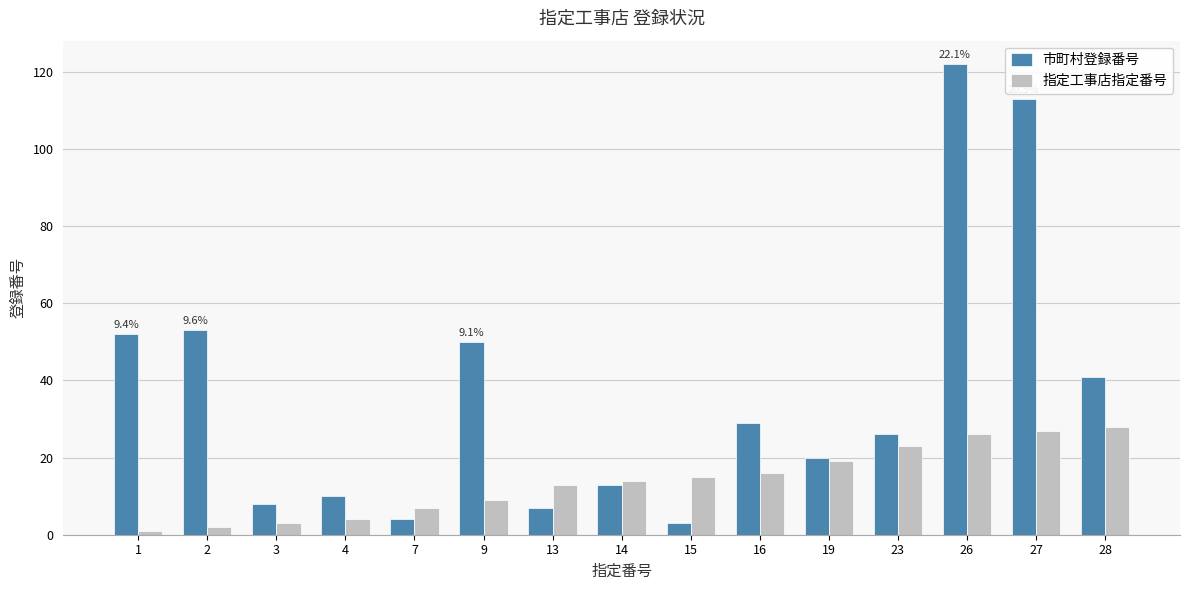

How many groups of bars are there?

15